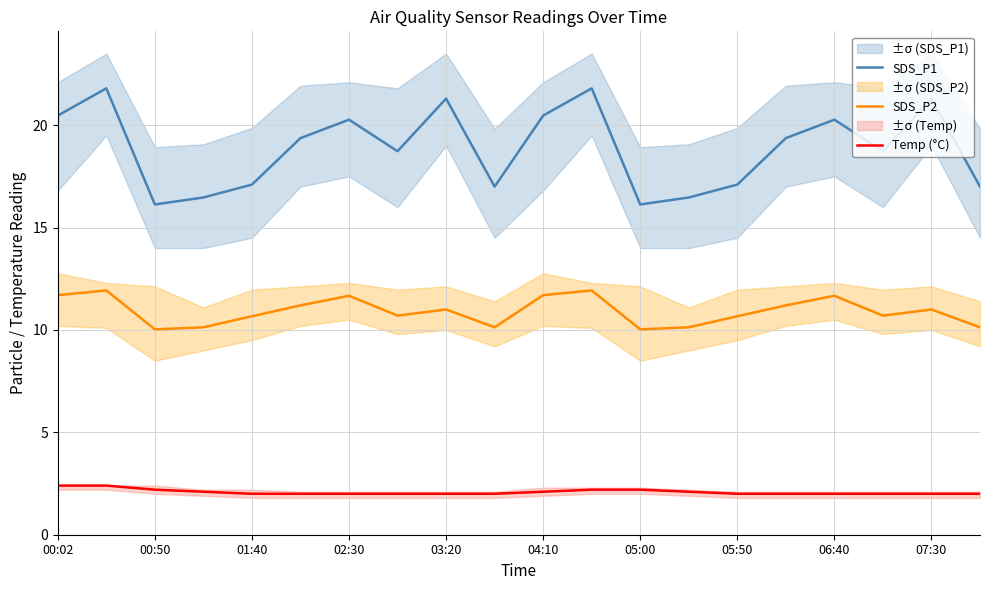

What is the difference between the second highest and minimum values in the Temp (°C) series?

0.4